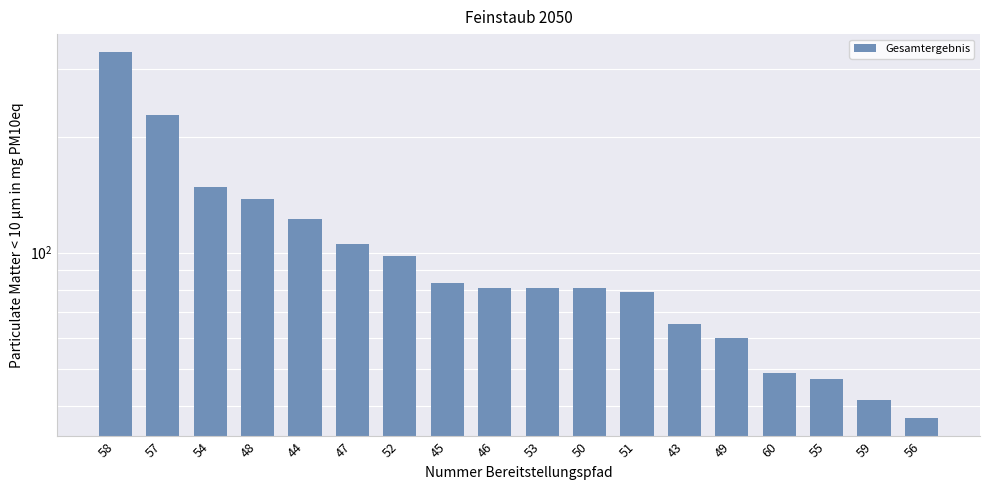

Which label corresponds to the smallest value in the chart?

56